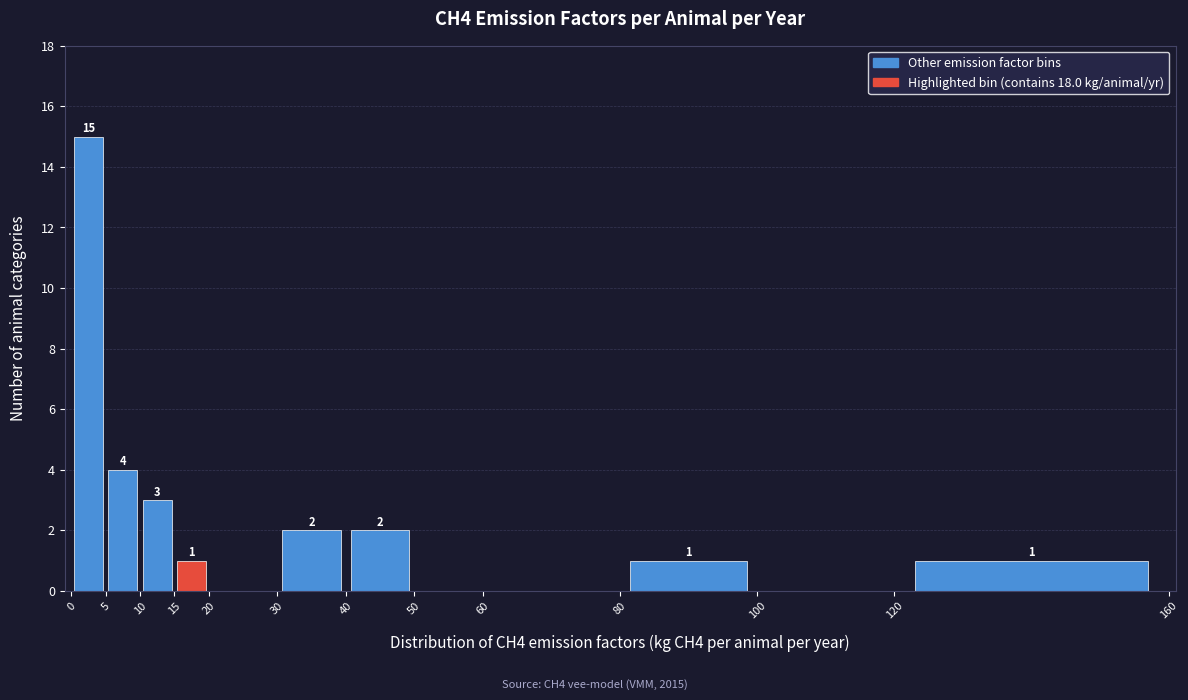

Over which range of the x-axis is the bar tallest?

0 to 5